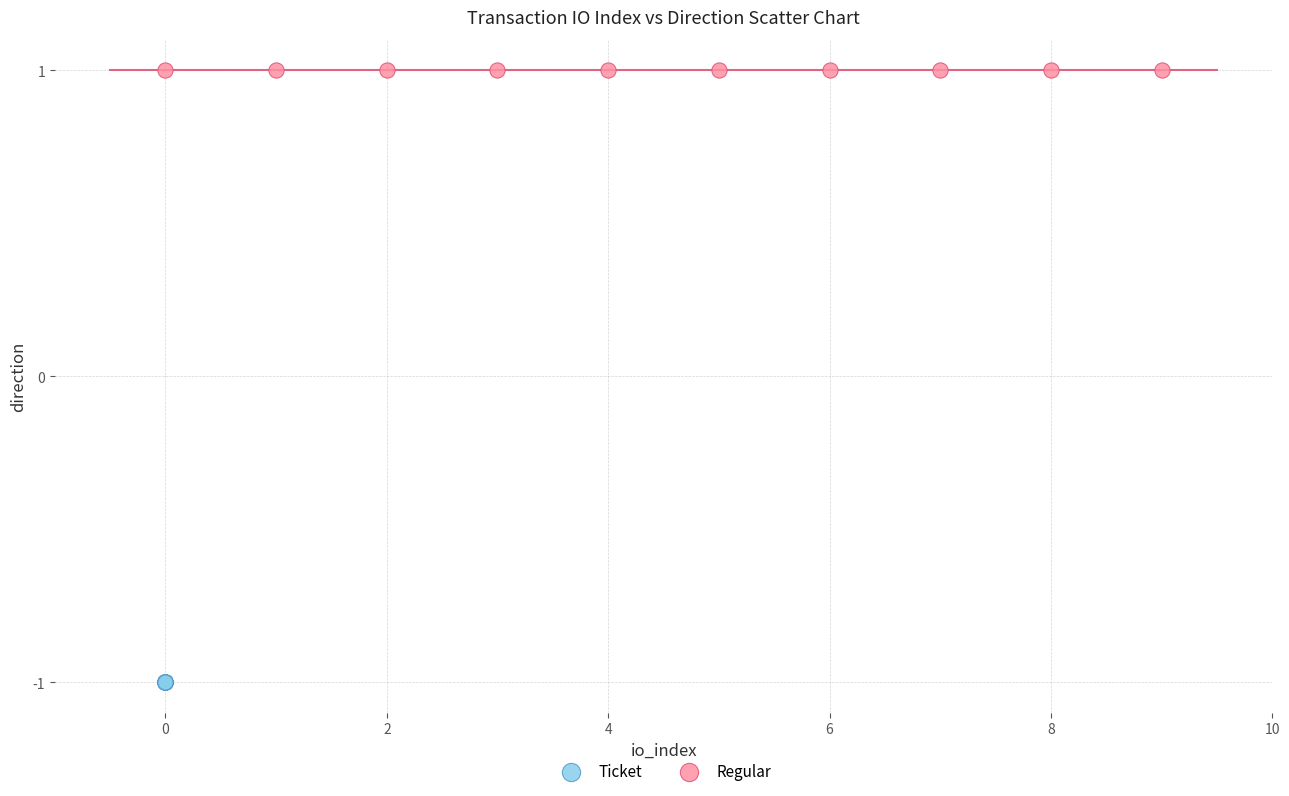

Which series reaches the minimum Y coordinate?

Ticket